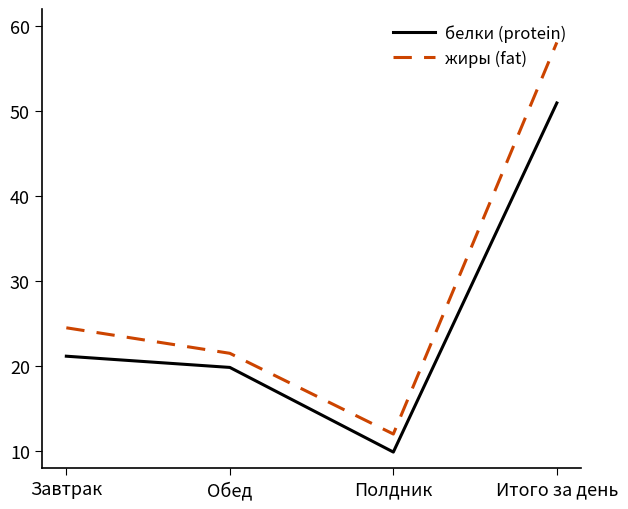

Which category has the highest value across all series?

Итого за день